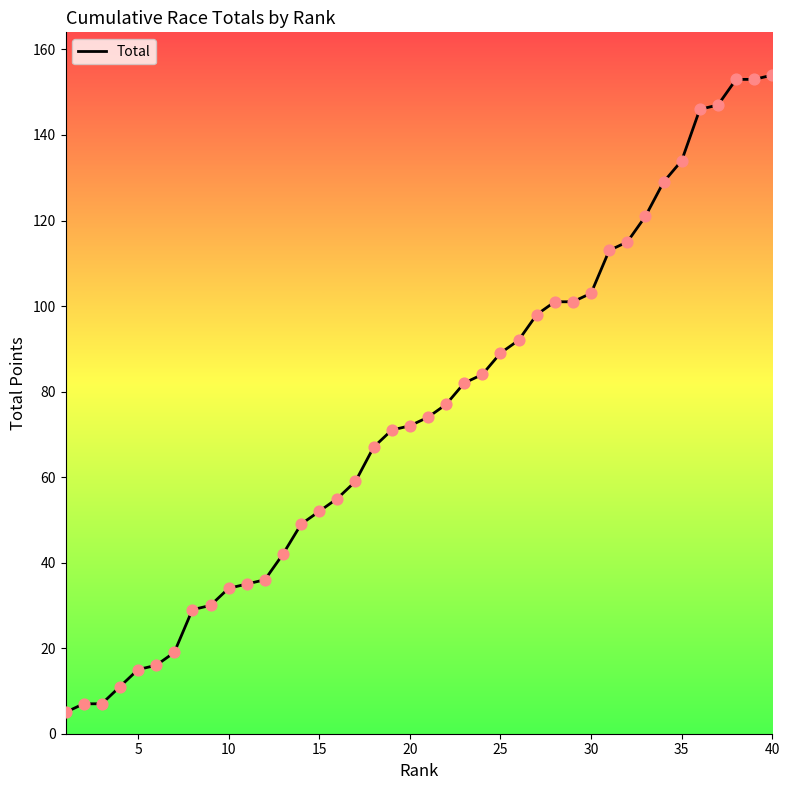

What is the maximum value shown in the chart?

154